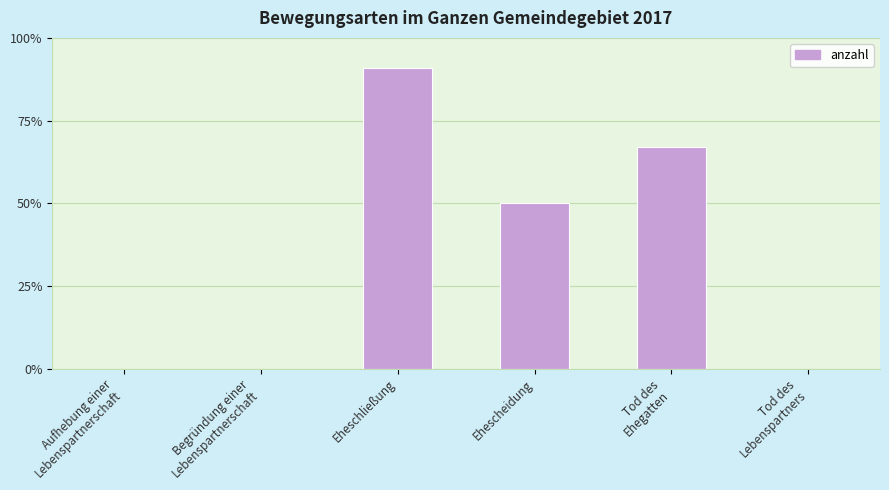

Does the chart contain stacked bars?

No